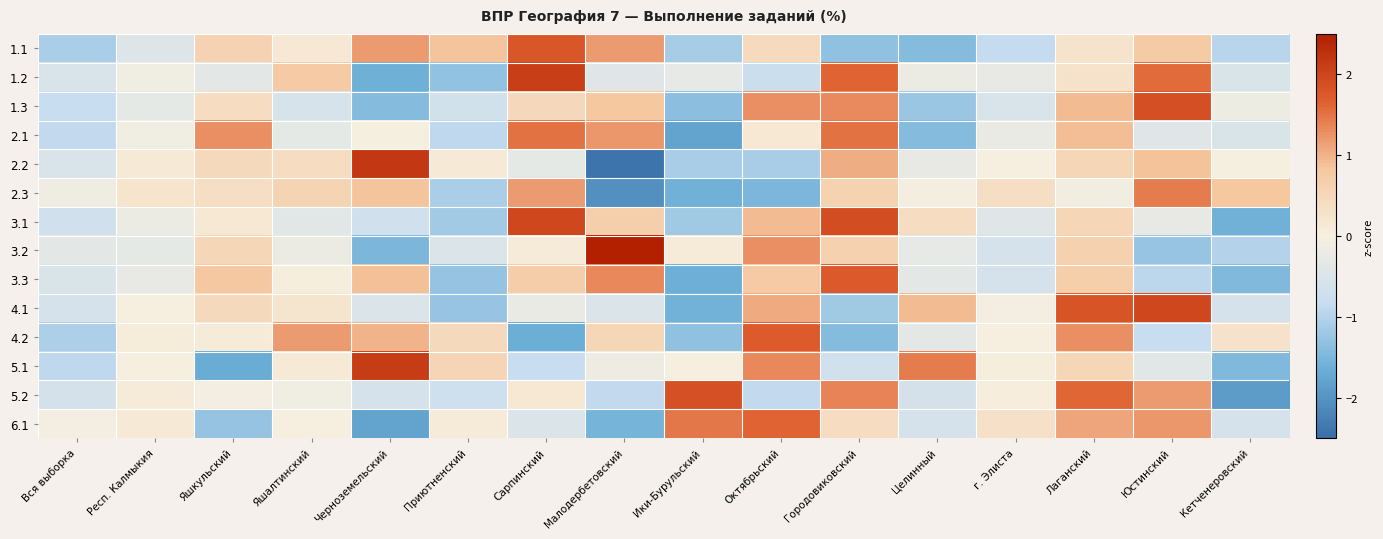

How many distinct data groups are displayed?

14